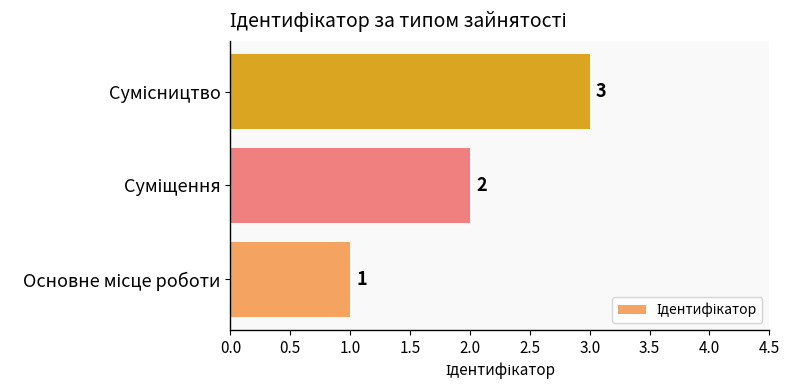

Count the values in the range 1 to 3.

3